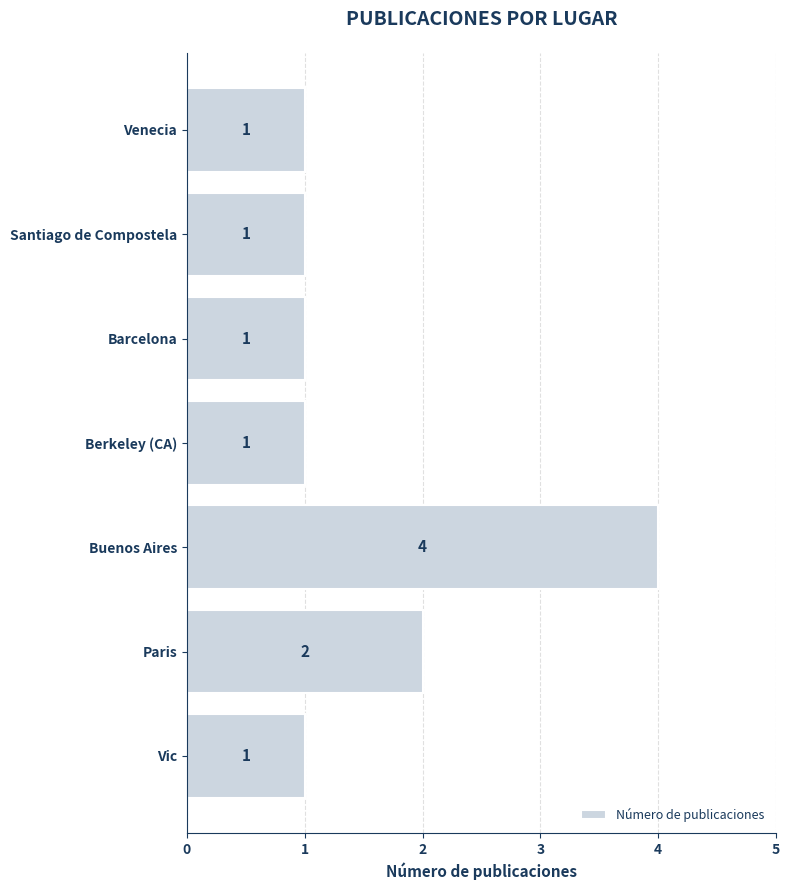

Count the number of values greater than 1.

2